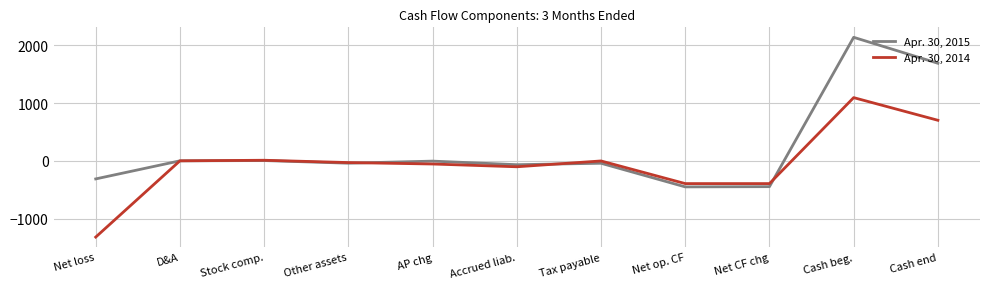

What is the spread (max minus min) of values at Accrued liab.?

36